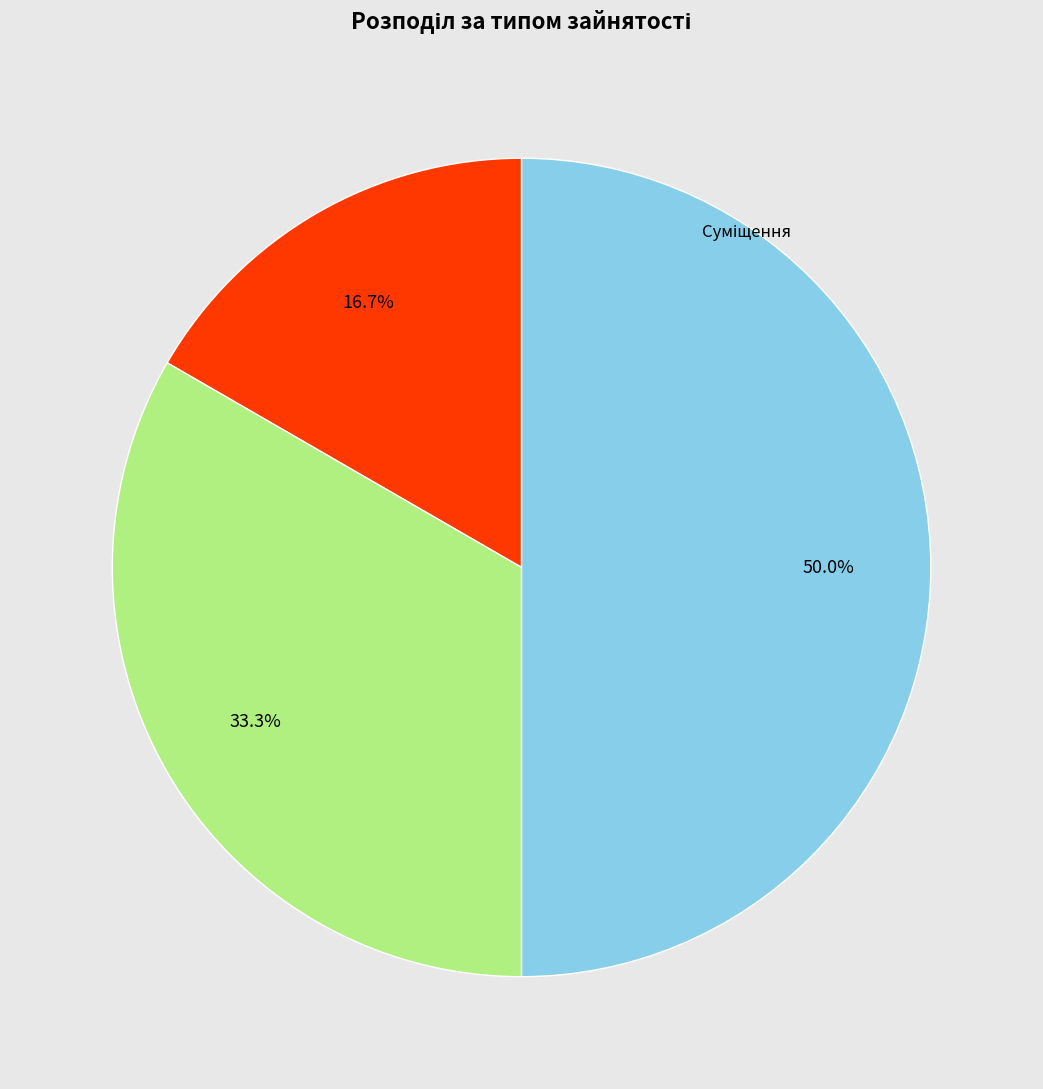

Does Сумісництво account for over 50% of the chart?

No